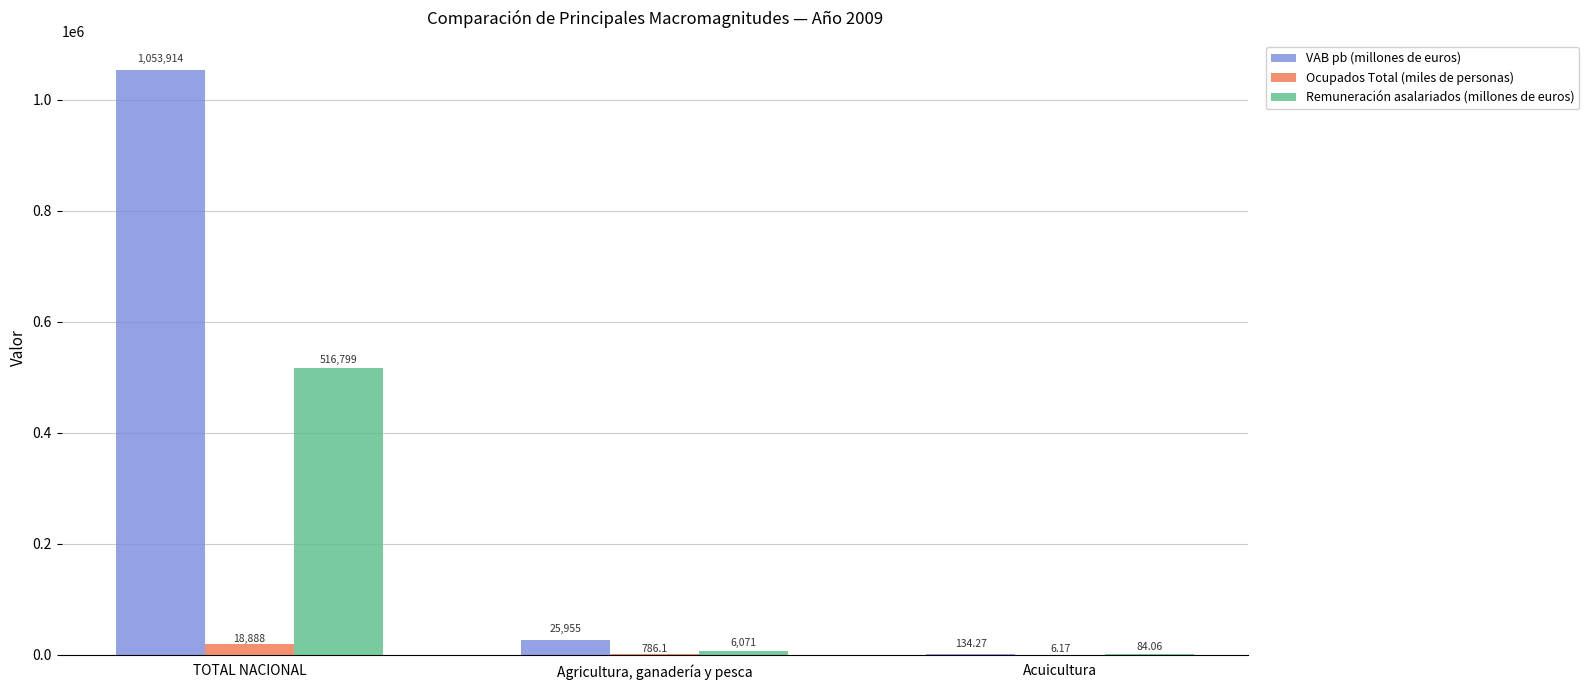

Which series has the largest total across all categories?

VAB pb (millones de euros)